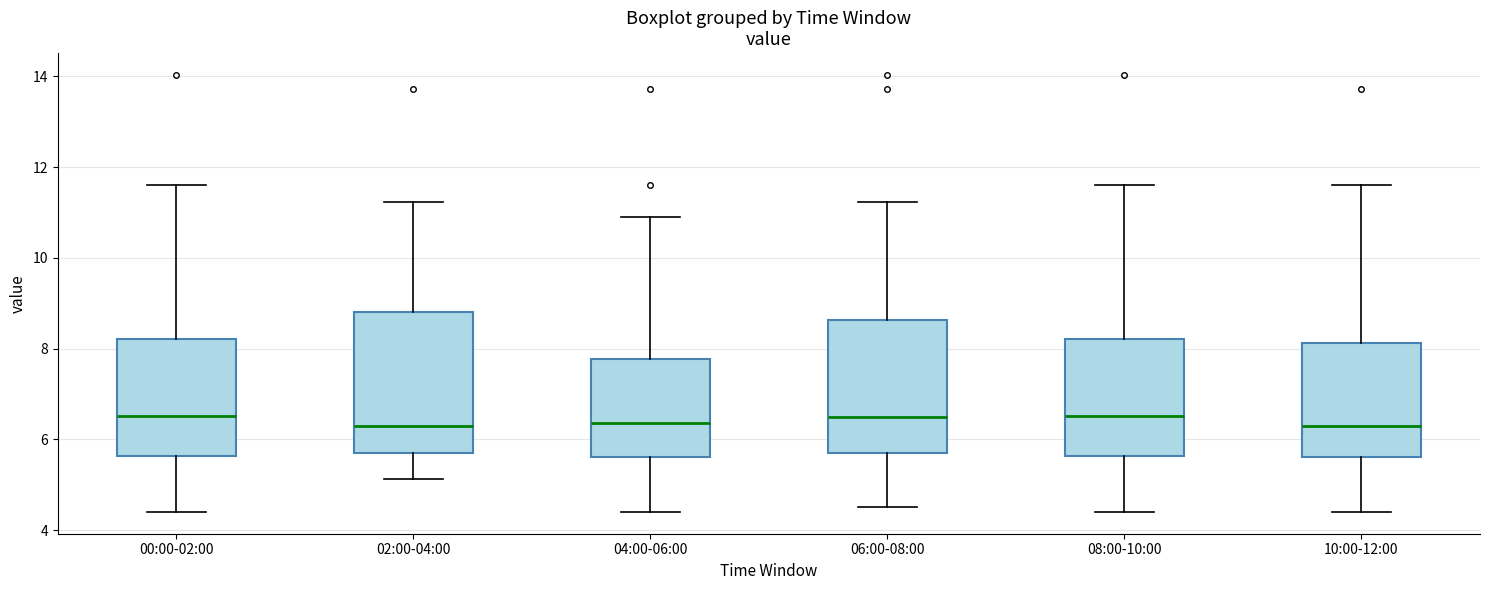

Reading left to right, read every box against the y-axis: the position of its median line, the range the box covers, and the ends of its whiskers. The values are not printed on the chart, so give them approximately, as read against the axis.

00:00-02:00: median 6.6, box 5.6 to 8.2, whiskers 4.4 to 11.6
02:00-04:00: median 6.2, box 5.8 to 8.8, whiskers 5.2 to 11.2
04:00-06:00: median 6.4, box 5.6 to 7.8, whiskers 4.4 to 11.0
06:00-08:00: median 6.6, box 5.8 to 8.6, whiskers 4.6 to 11.2
08:00-10:00: median 6.6, box 5.6 to 8.2, whiskers 4.4 to 11.6
10:00-12:00: median 6.2, box 5.6 to 8.2, whiskers 4.4 to 11.6